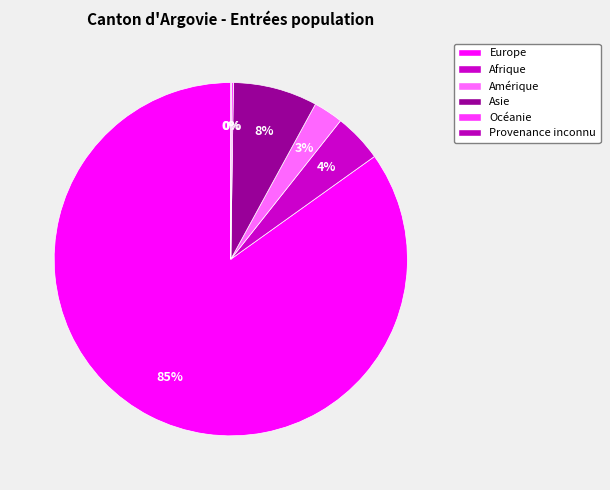

Which category accounts for the majority?

Europe